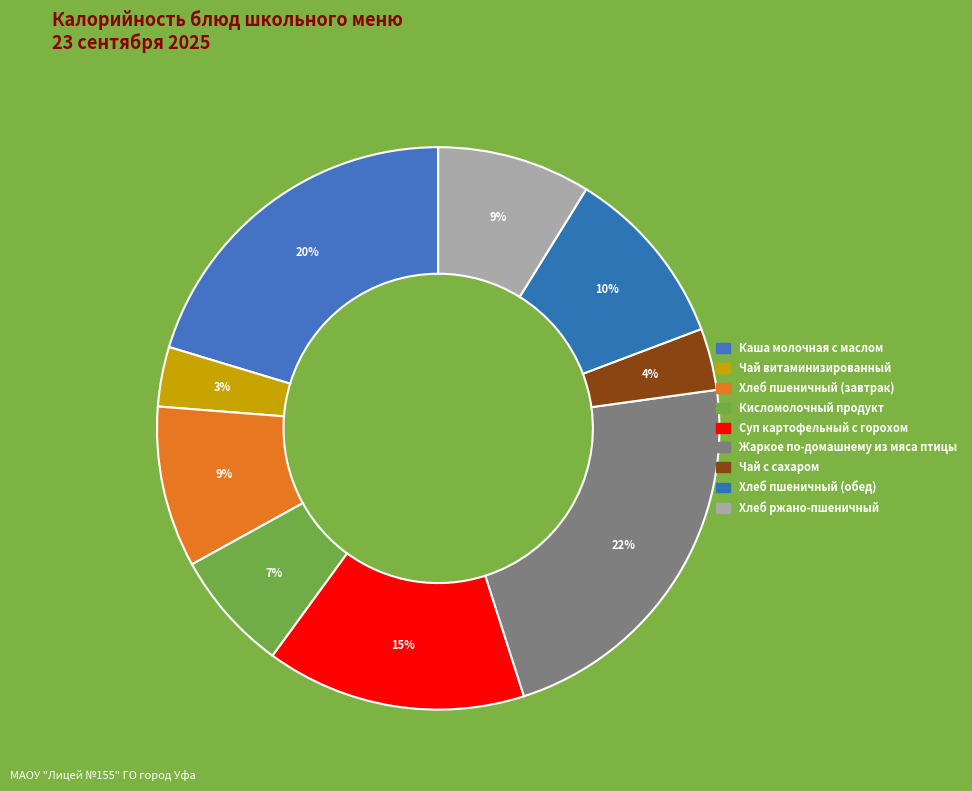

What percentage is the Кисломолочный продукт slice, to the nearest percent?

7%